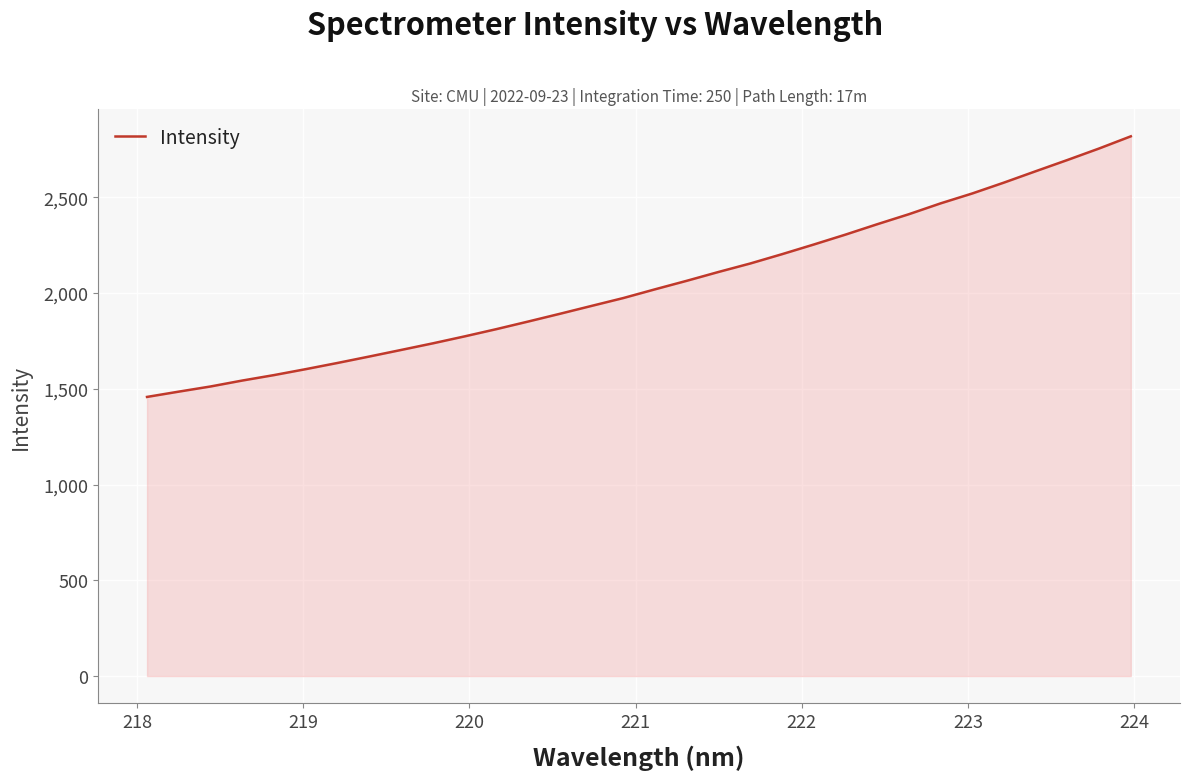

True or false: there are more than 1 points higher than both neighbors.

False